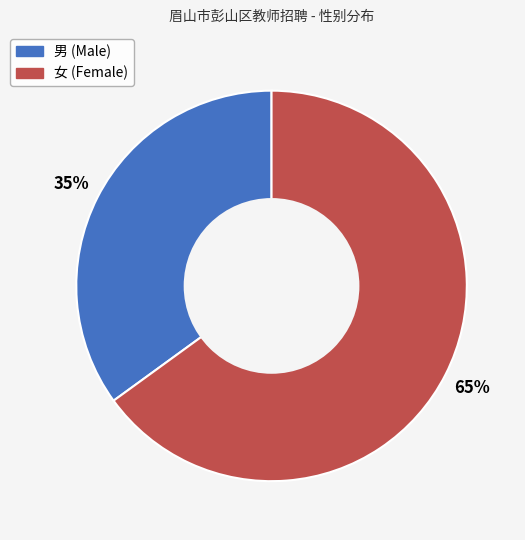

To the nearest percent, what is the average slice percentage?

50%